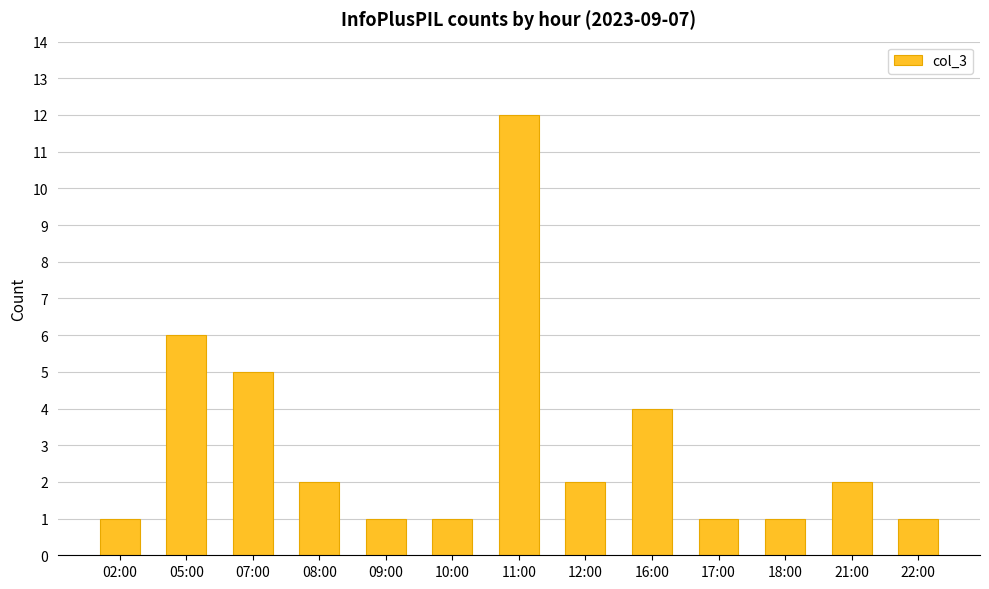

The chart shows a value of 2 at 21:00. True or false?

True